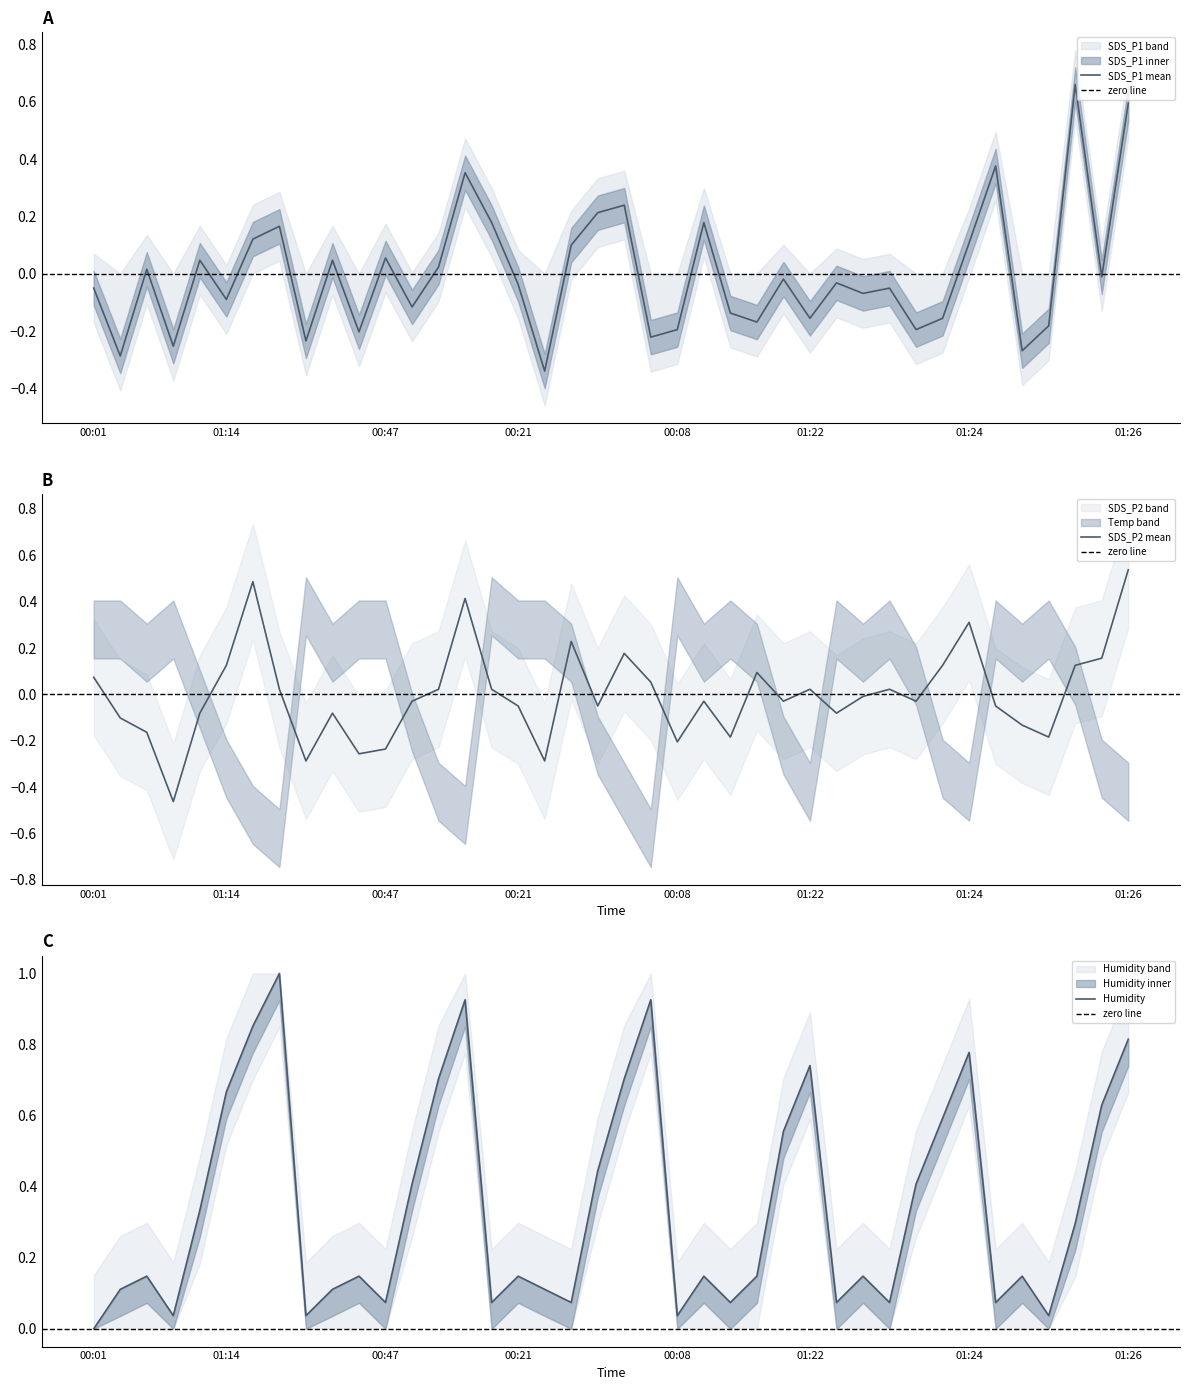

Reading left to right, extract all data points from this chart.

SDS_P1: -0.1	-0.3	0.0	-0.3	0.0	-0.1	0.1	0.2	-0.2	0.0	-0.2	0.1	-0.1	0.0	0.4	0.2	-0.0	-0.3	0.1	0.2	0.2	-0.2	-0.2	0.2	-0.1	-0.2	-0.0	-0.2	-0.0	-0.1	-0.1	-0.2	-0.2	0.1	0.4	-0.3	-0.2	0.7	-0.0	0.6
SDS_P2: 0.1	-0.1	-0.2	-0.5	-0.1	0.1	0.5	0.0	-0.3	-0.1	-0.3	-0.2	-0.0	0.0	0.4	0.0	-0.1	-0.3	0.2	-0.1	0.2	0.1	-0.2	-0.0	-0.2	0.1	-0.0	0.0	-0.1	-0.0	0.0	-0.0	0.1	0.3	-0.1	-0.1	-0.2	0.1	0.2	0.5
Temp: 0.0	0.1	0.1	0.0	0.3	0.7	0.9	1.0	0.0	0.1	0.1	0.1	0.4	0.7	0.9	0.1	0.1	0.1	0.1	0.4	0.7	0.9	0.0	0.1	0.1	0.1	0.6	0.7	0.1	0.1	0.1	0.4	0.6	0.8	0.1	0.1	0.0	0.3	0.6	0.8